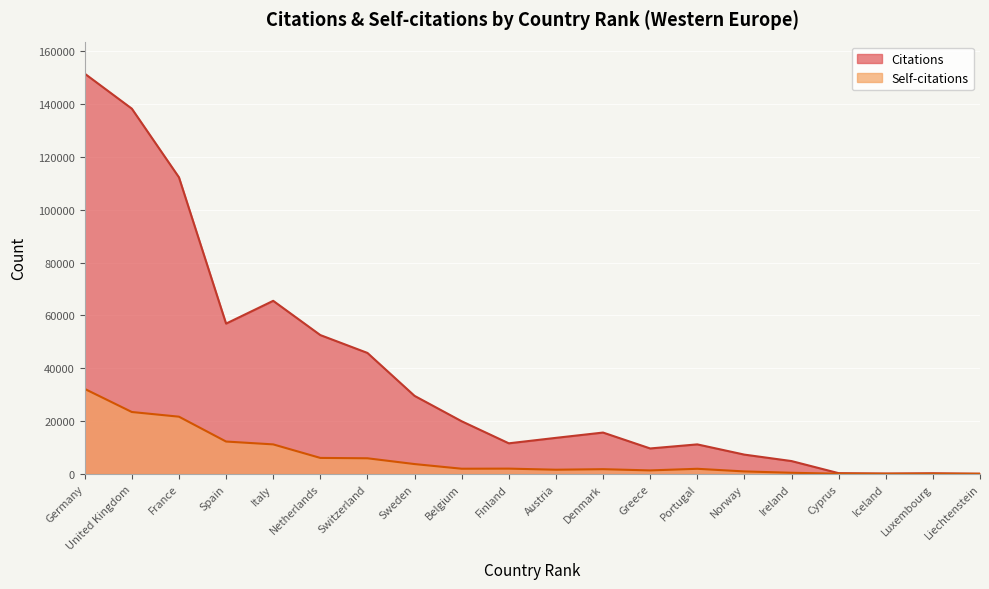

What are all the series names shown in the legend?

Citations, Self-citations